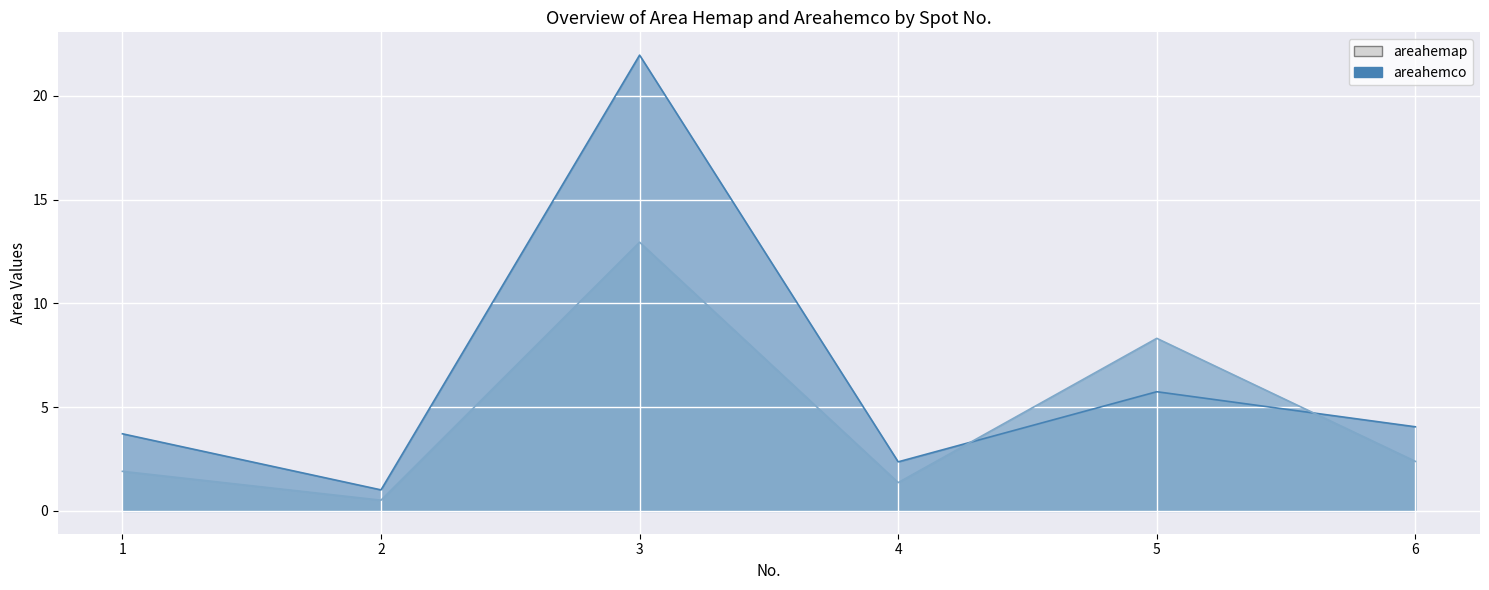

Rank the series by their average value, from lowest to highest.

areahemco, areahemap